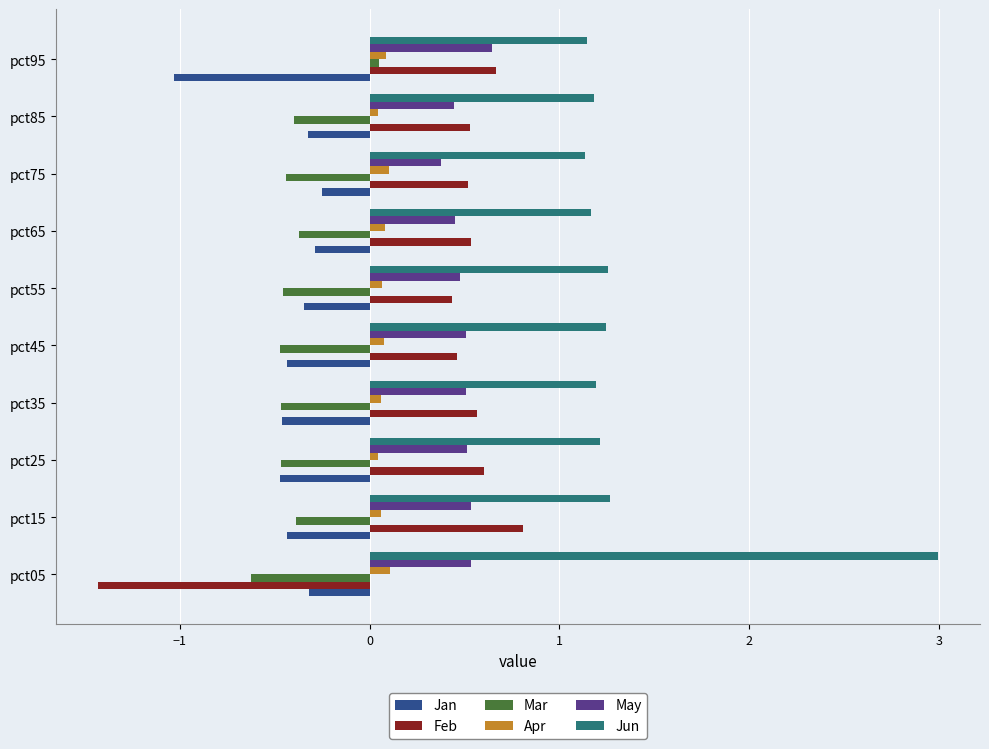

Which series has the largest range (max minus min)?

Feb